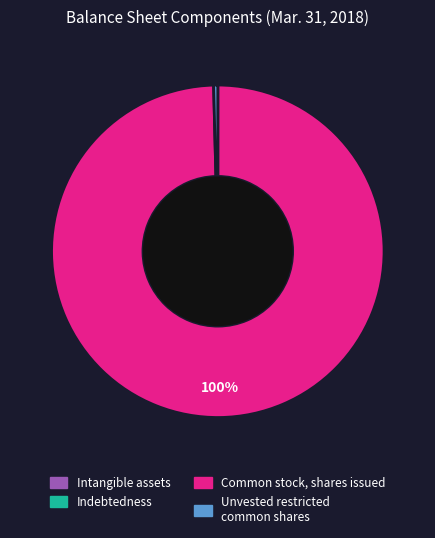

To the nearest percent, what is the average slice percentage?

25%